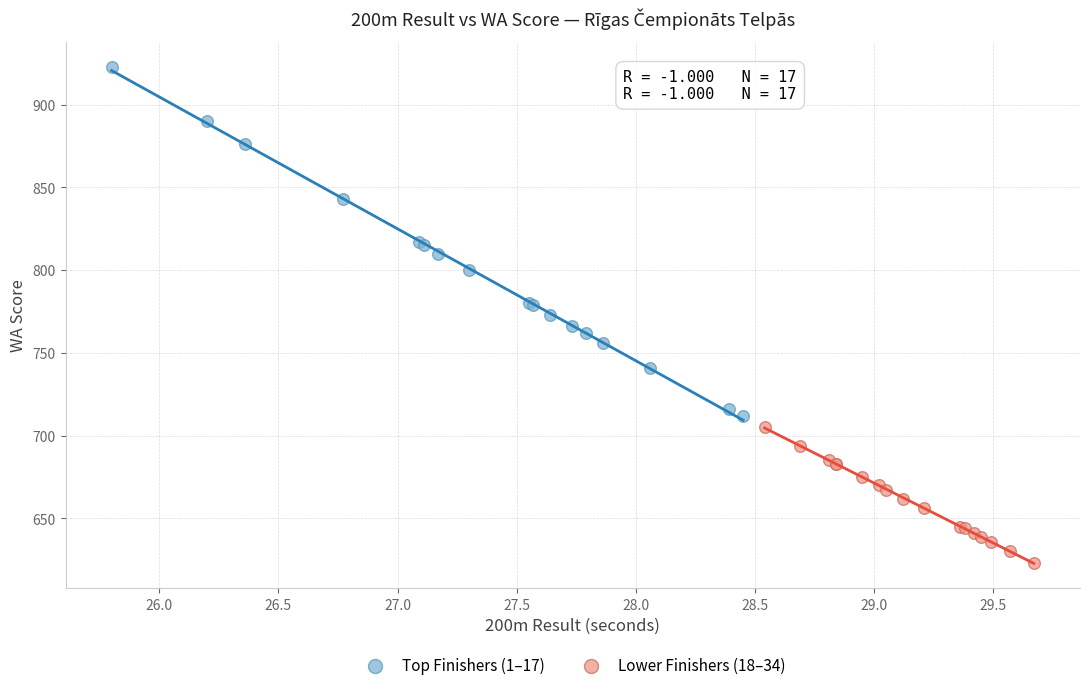

Which series contains the highest Y value?

Top Finishers (1–17)